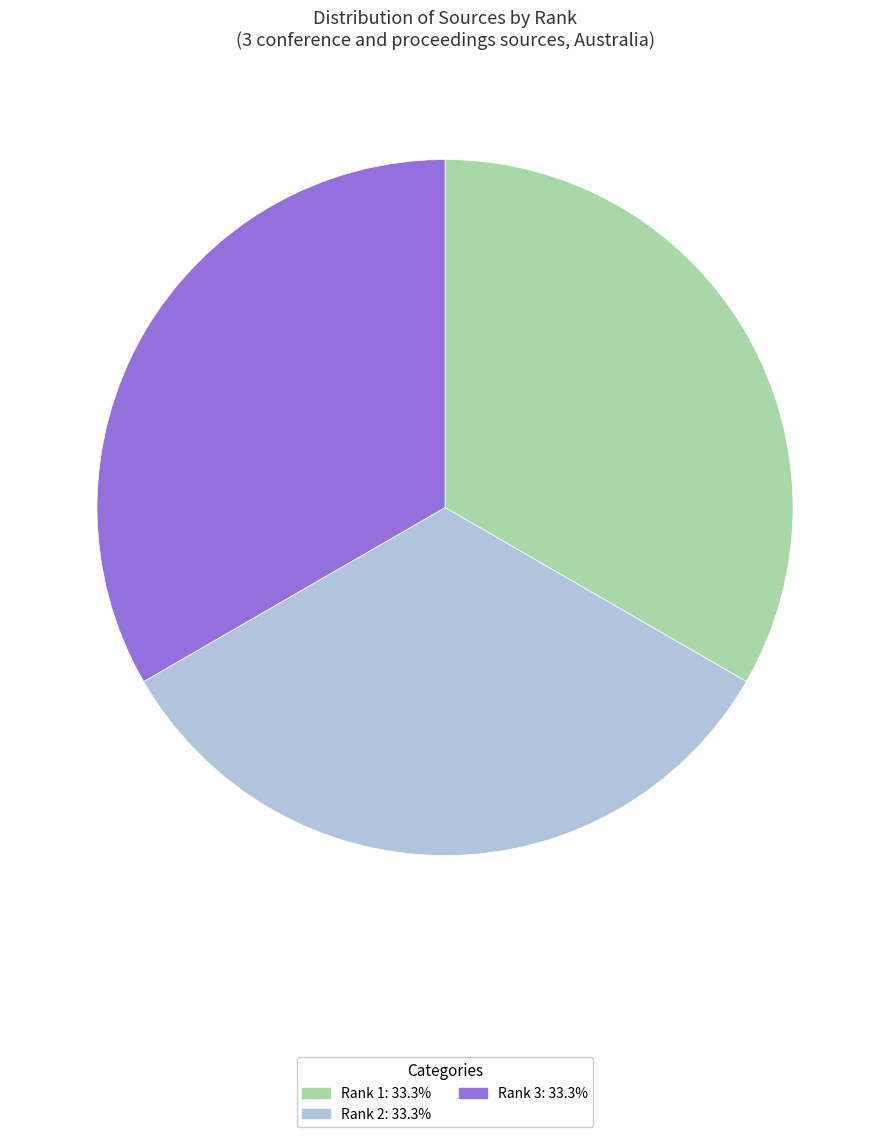

Is there any slice that represents more than half of the pie?

No